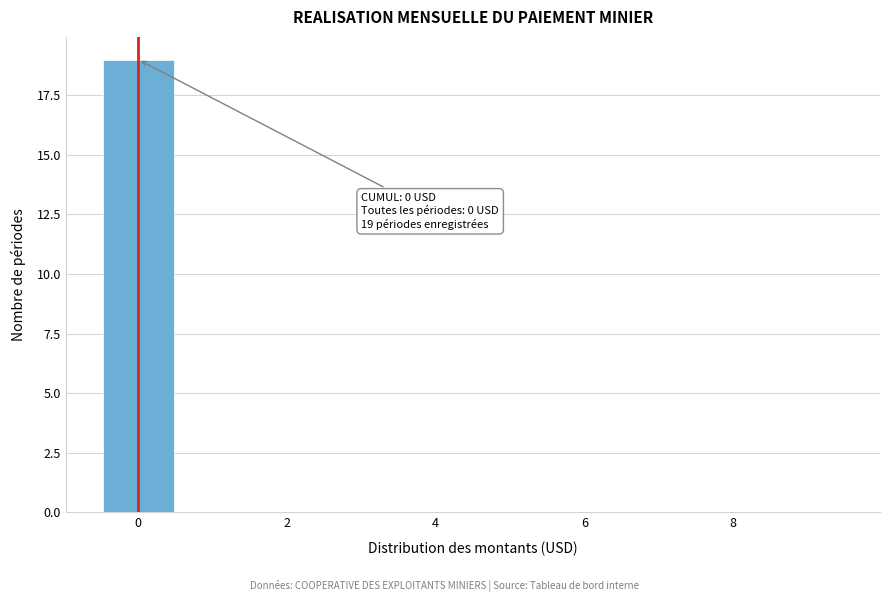

Over which range of the x-axis is the bar tallest?

-0.5 to 0.5